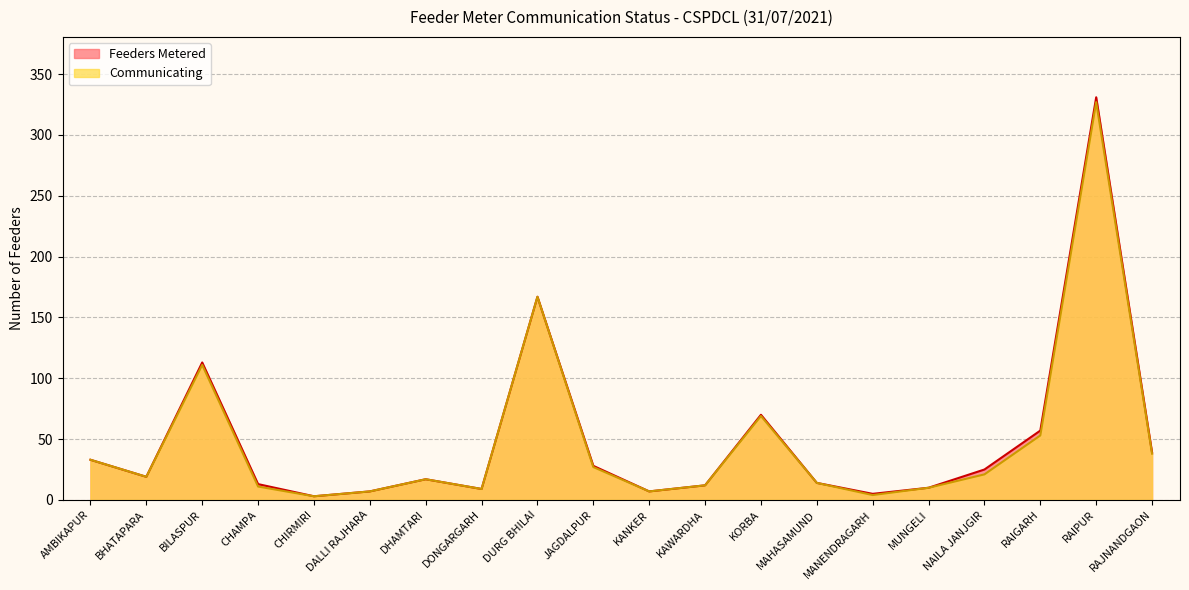

True or false: Feeders Metered and Communicating intersect in this chart.

False